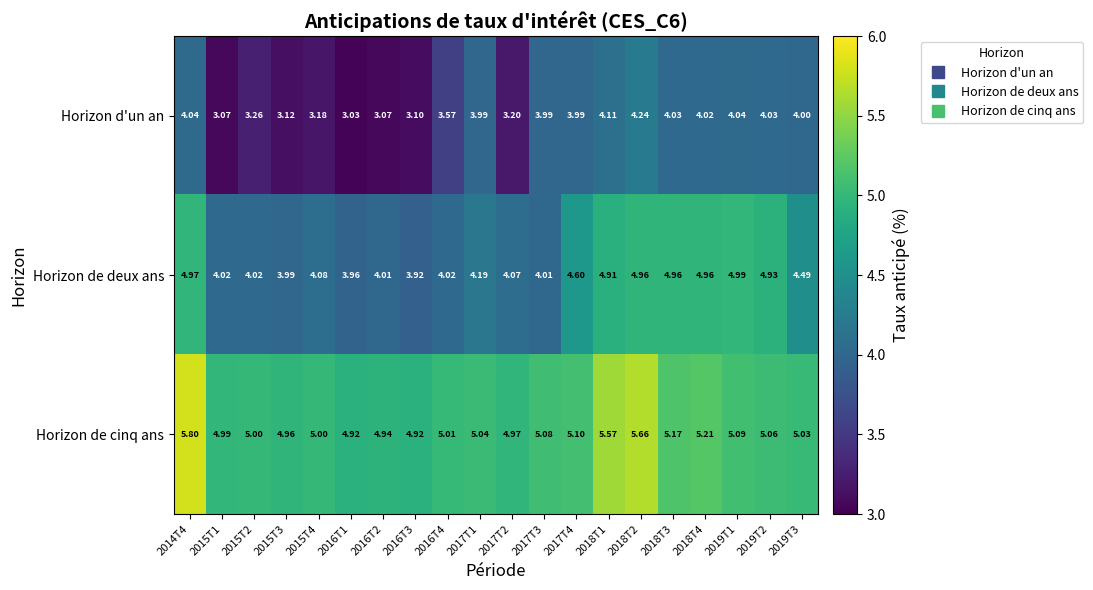

At 2016T3, list the series in order from largest to smallest.

Horizon de cinq ans, Horizon de deux ans, Horizon d'un an